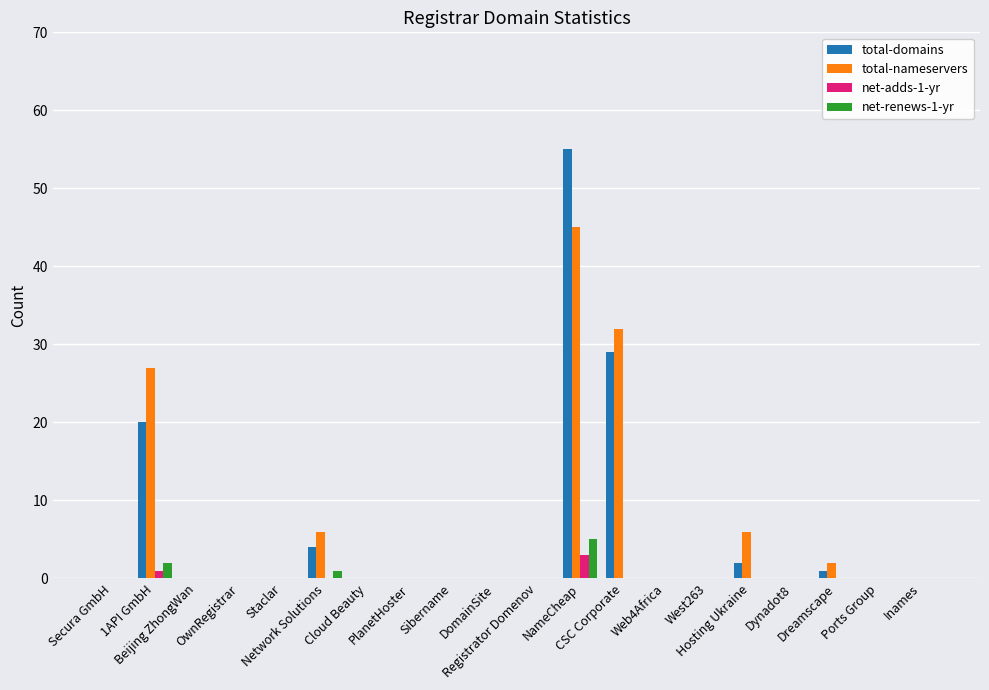

What is the difference between the total-nameservers values at Web4Africa and Hosting Ukraine?

6